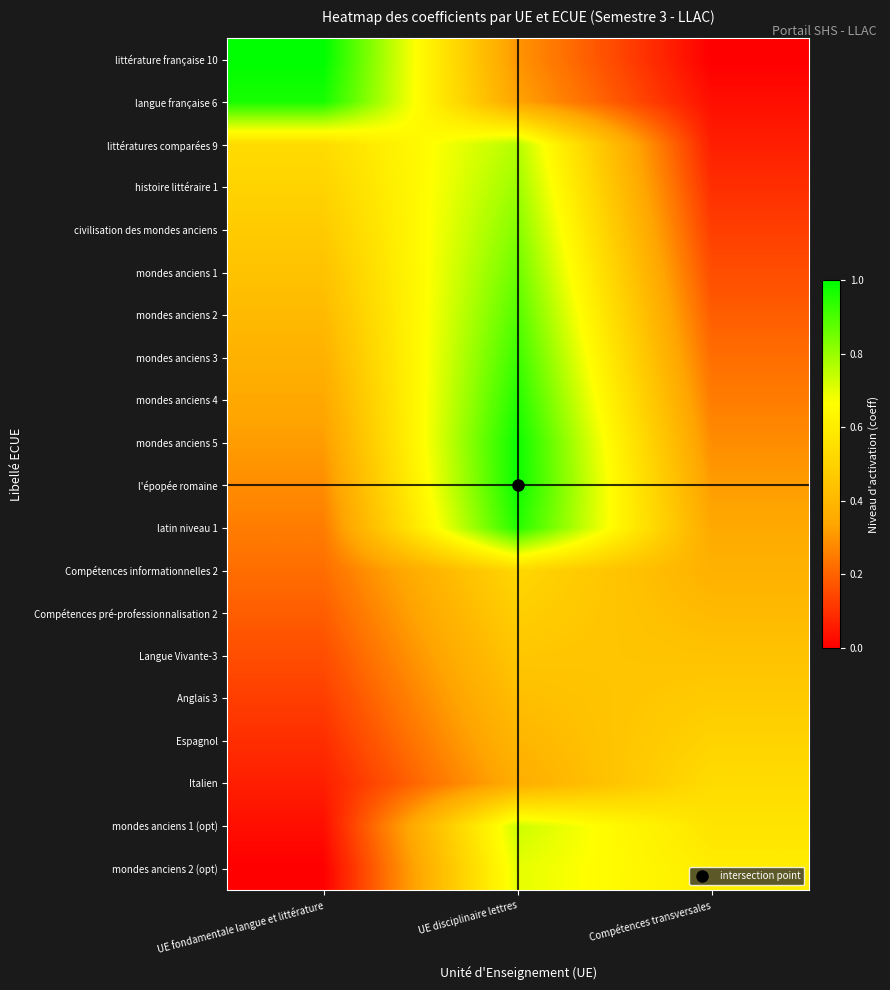

At which category is the sum across all series the highest?

UE disciplinaire lettres